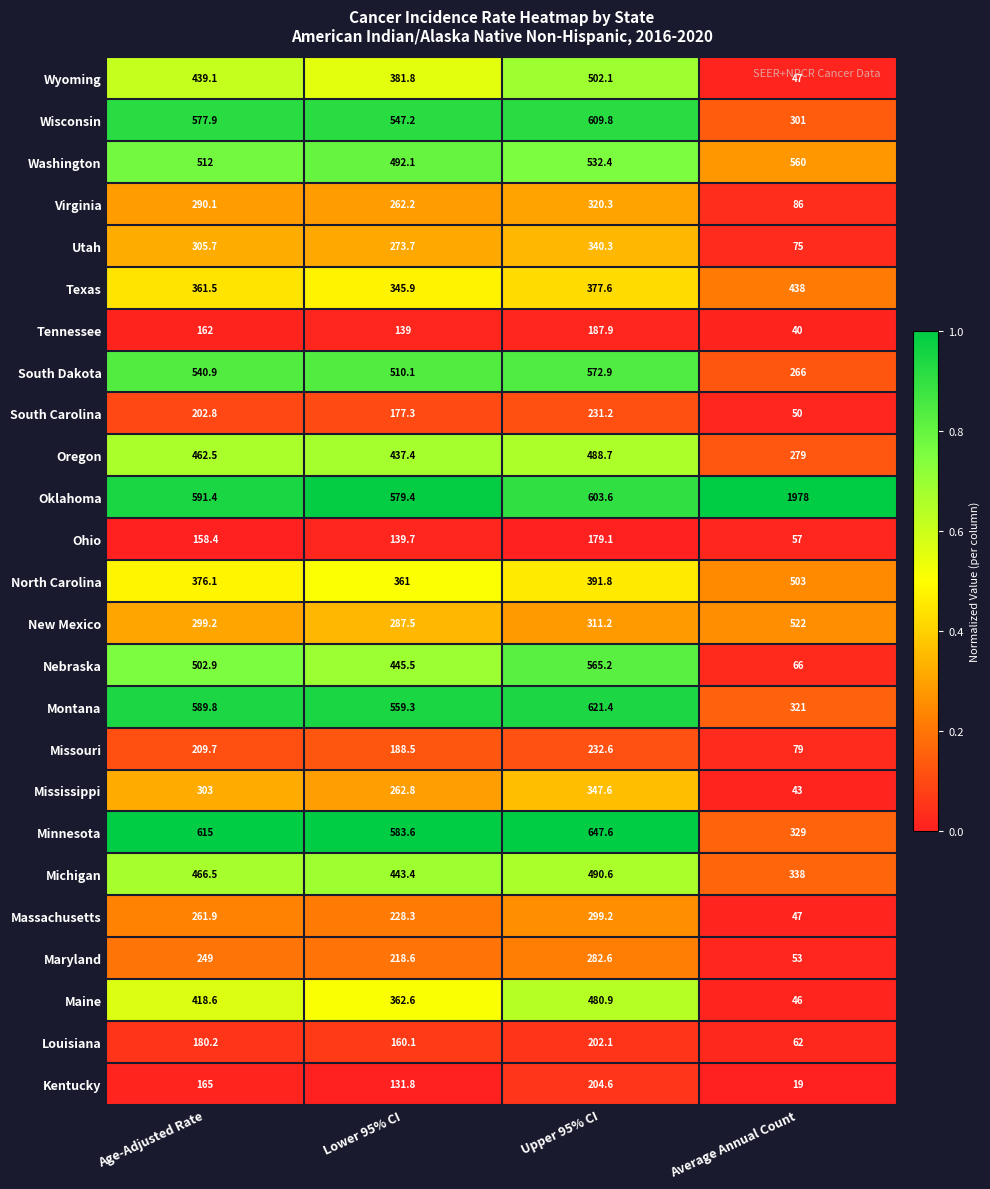

Which series has the largest range (max minus min)?

Oklahoma